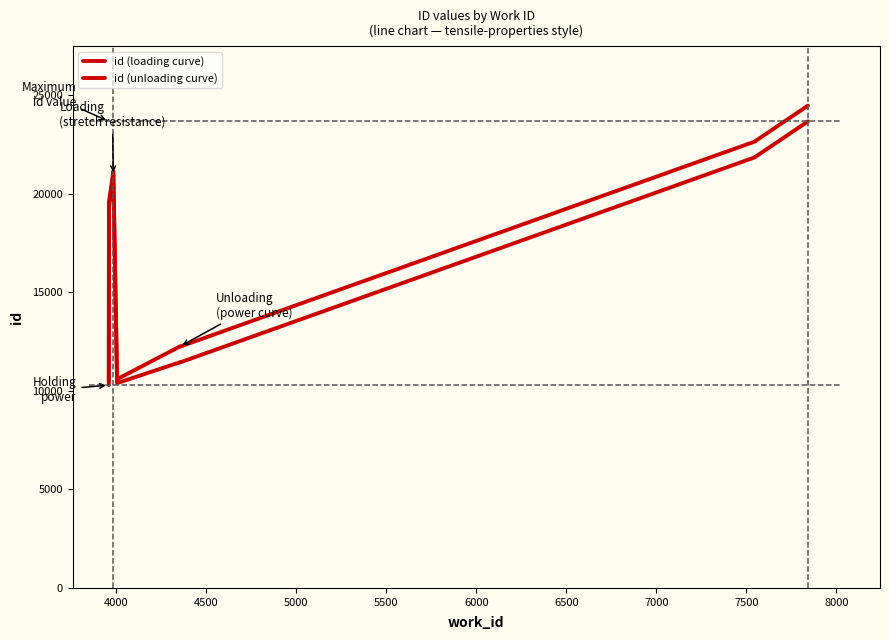

What value does the id (unloading curve) series have at 8000?

24464